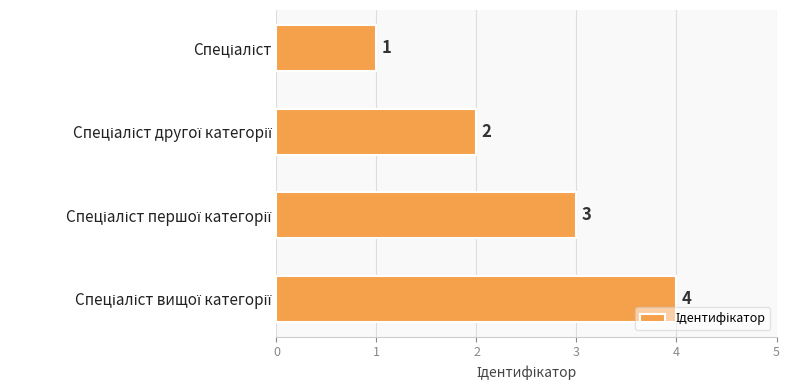

What is the difference between the maximum and second lowest values?

2